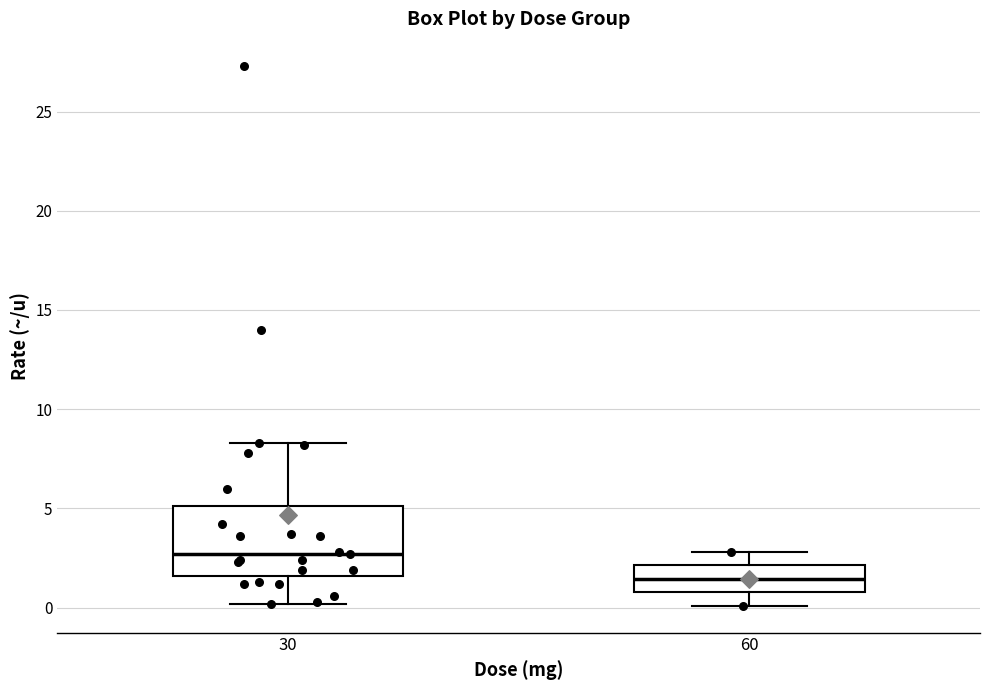

Which box is the tallest, from its lower edge to its upper edge?

30